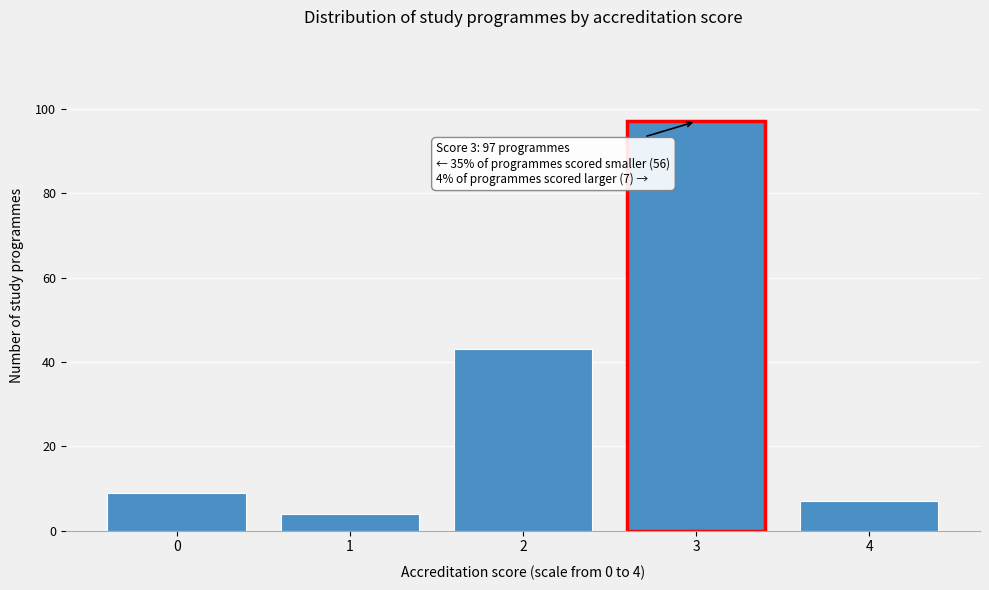

Reading left to right, extract all data points from this chart.

0=9	1=4	2=43	3=97	4=7